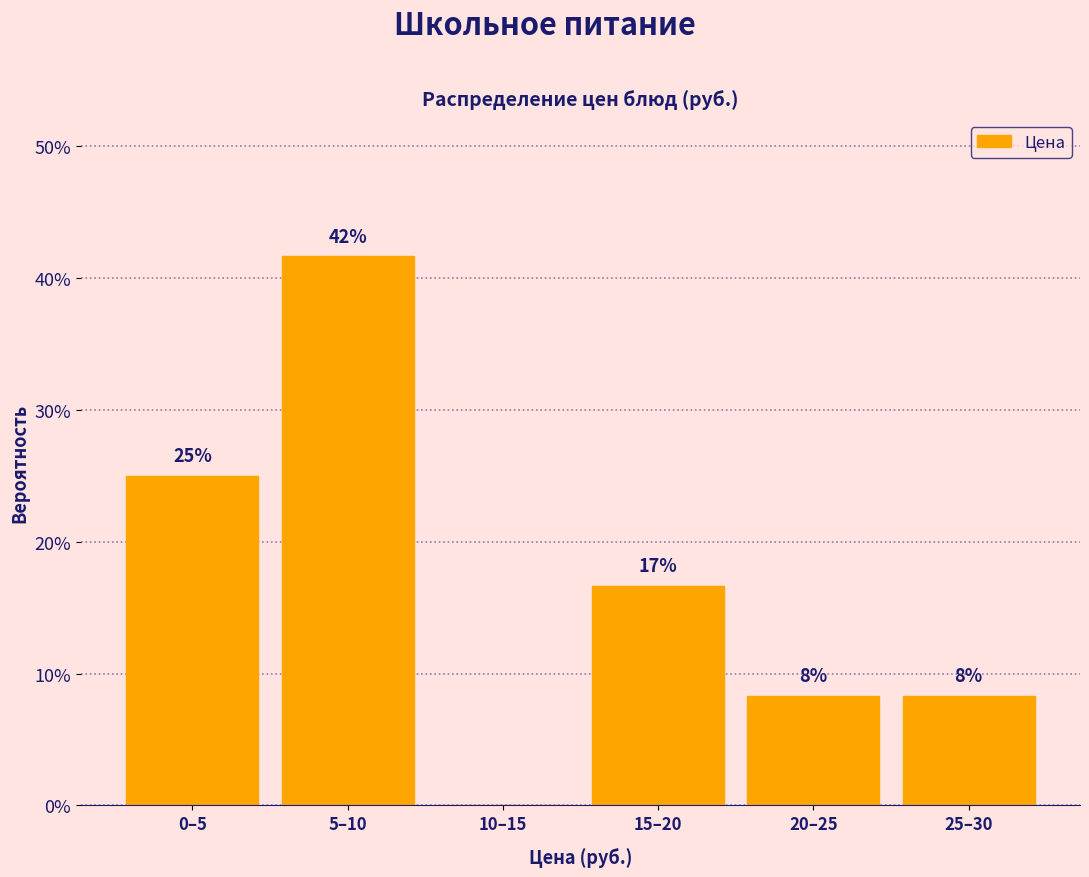

Are the bars horizontal?

No